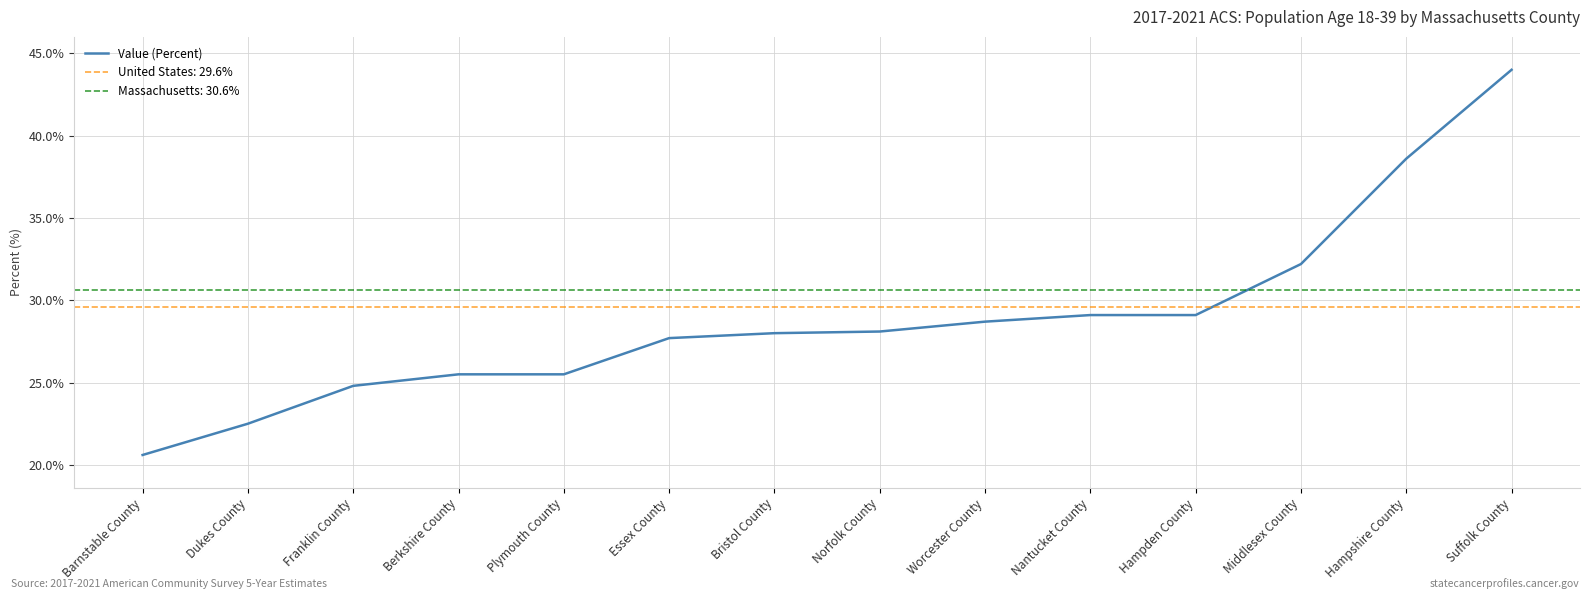

What position from the left is Suffolk County?

14